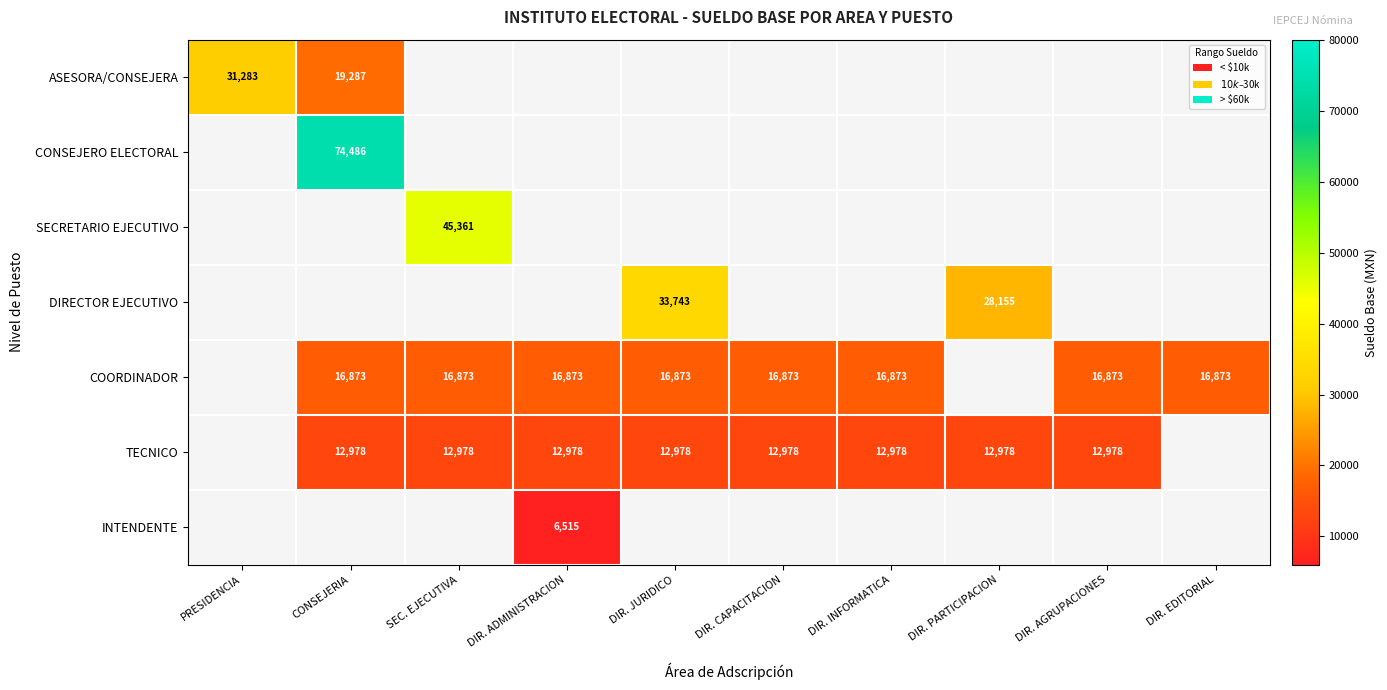

True or false: COORDINADOR has a value of 16873.0 at CONSEJERIA.

True